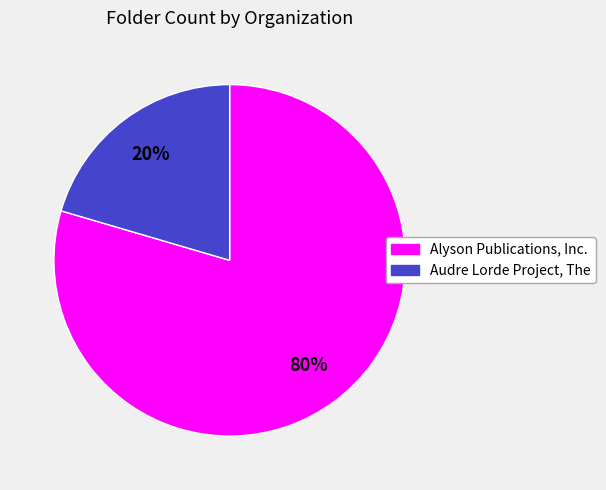

To the nearest percent, what is the combined percentage of Audre Lorde Project, The and Alyson Publications, Inc.?

100%